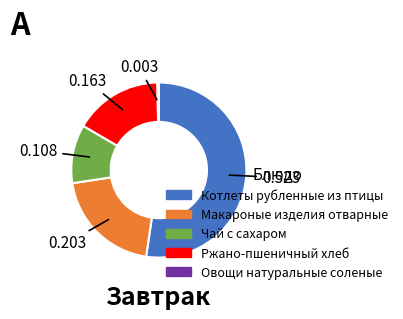

Does any single category account for the majority?

Yes